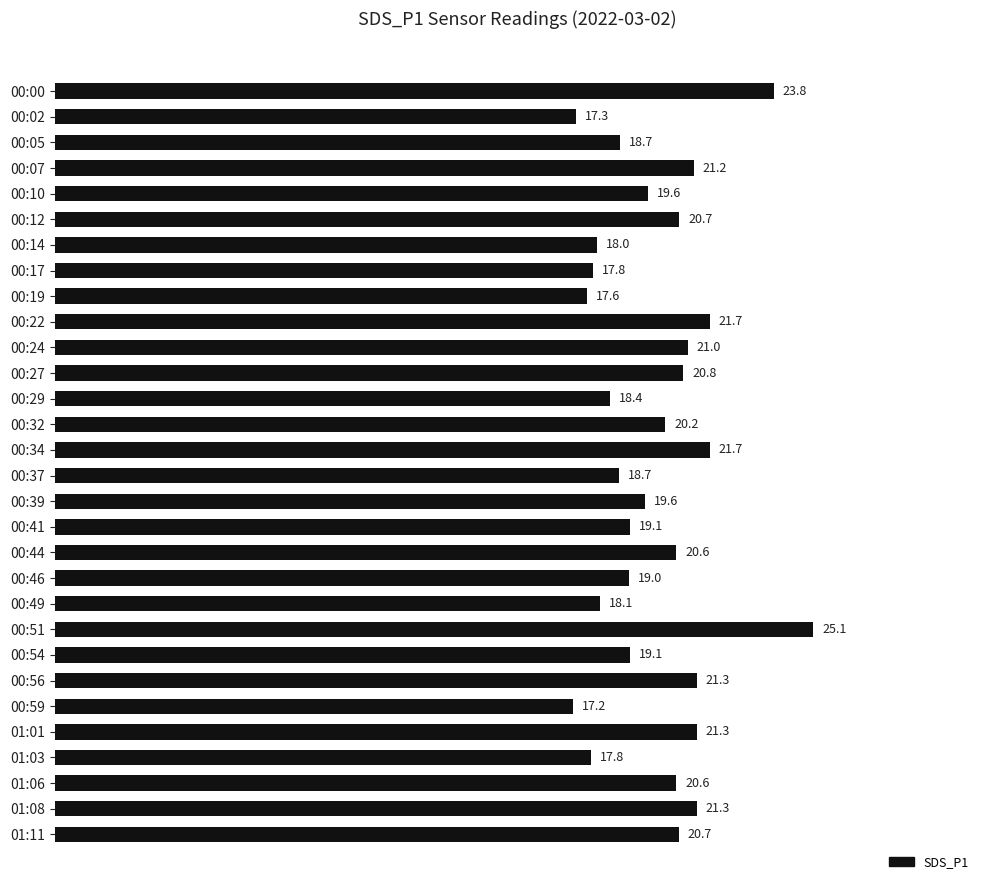

At which label is the value closest to 21?

00:24